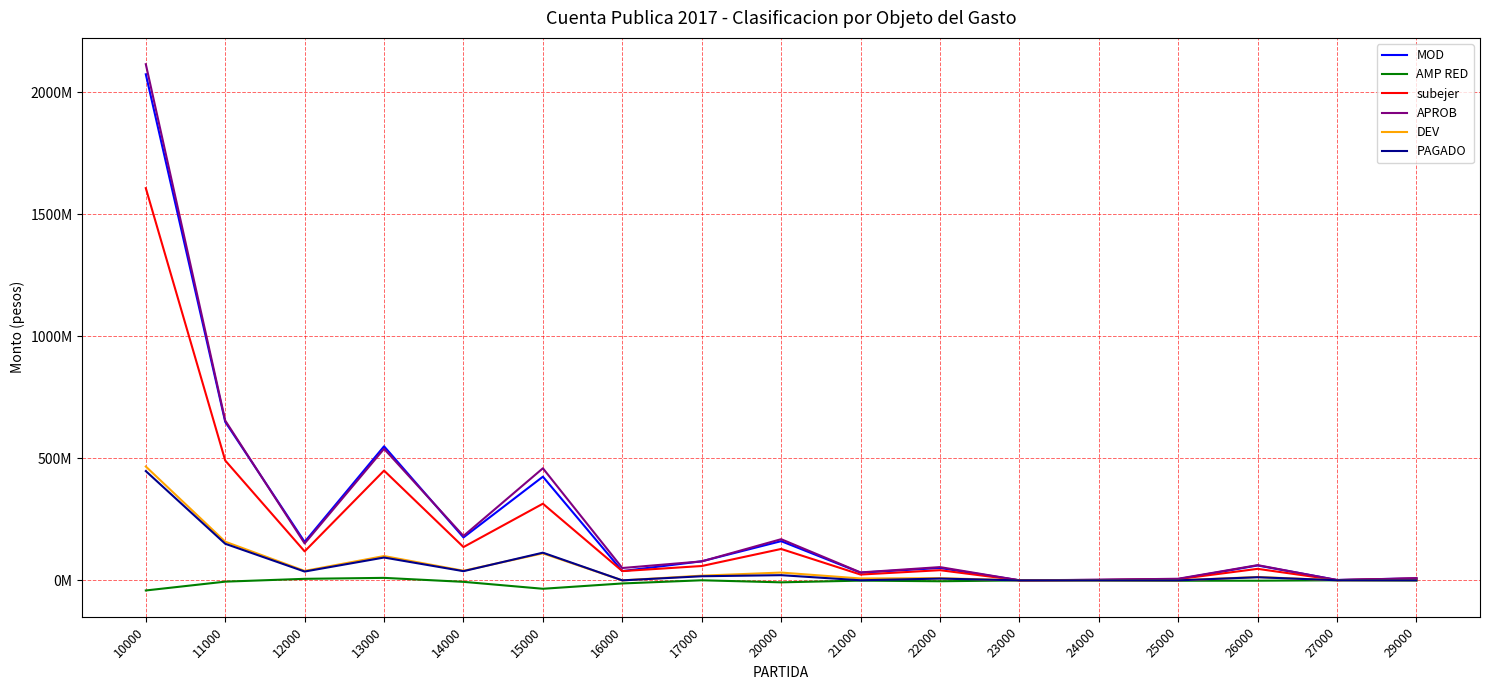

What is the sum of the subejer values at 25000 and 29000?

12638313.1